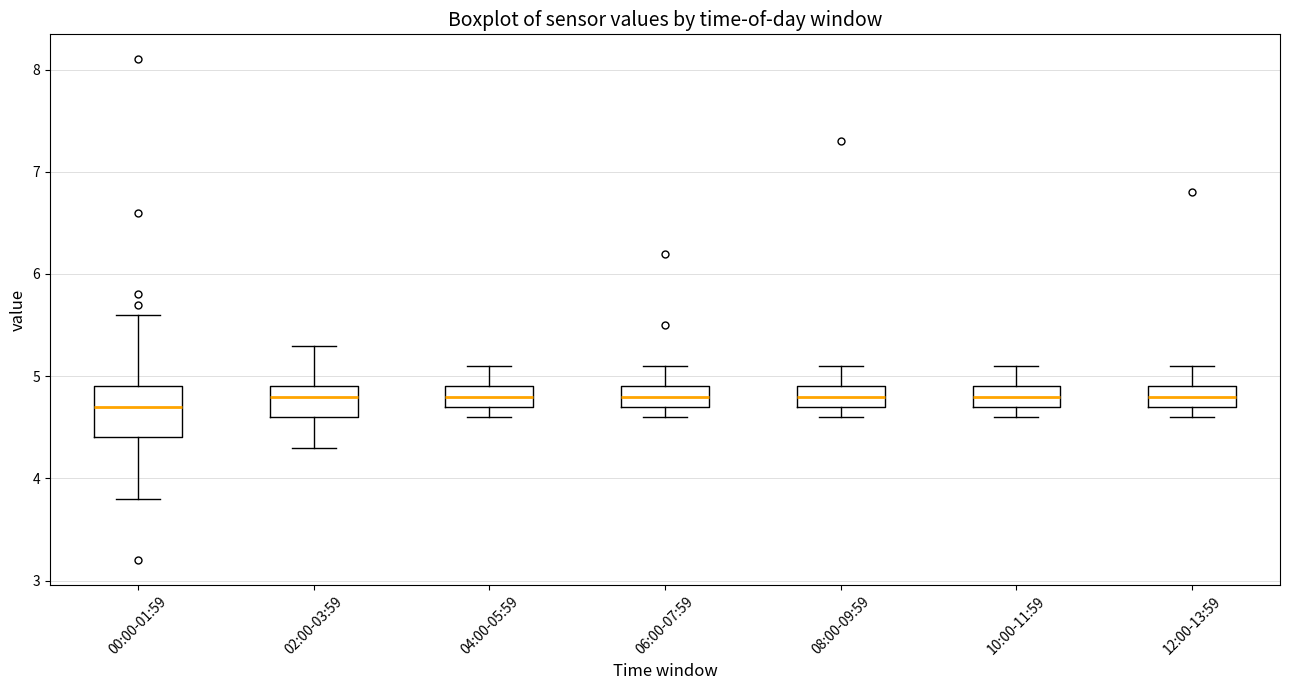

Where is the lower edge of the box for 12:00-13:59 on the y-axis? The values are not printed on the chart, so give them approximately, as read against the axis.

4.7